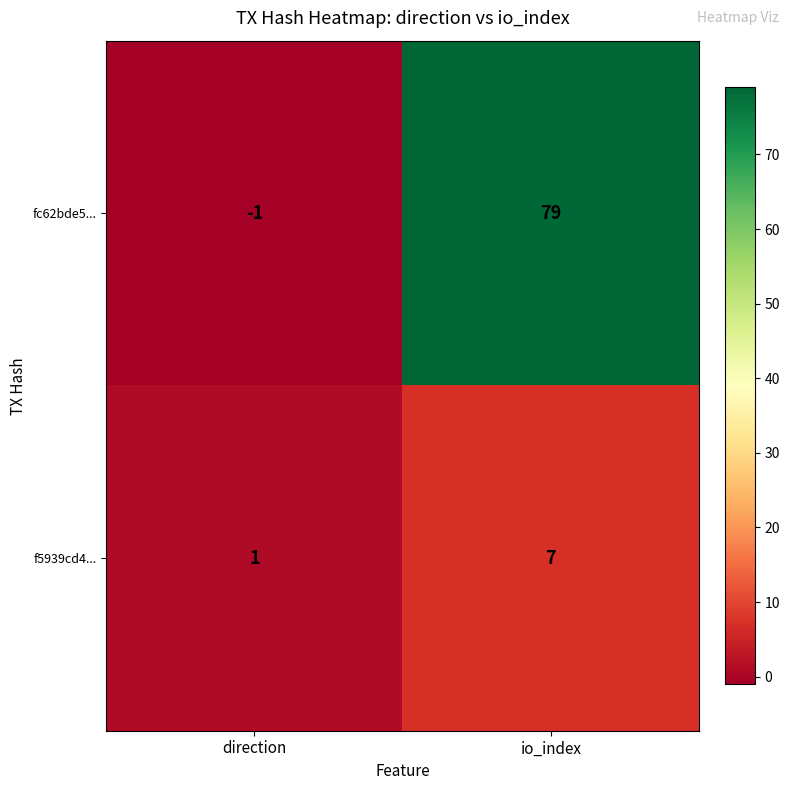

At which category does the chart reach its peak across all series?

io_index